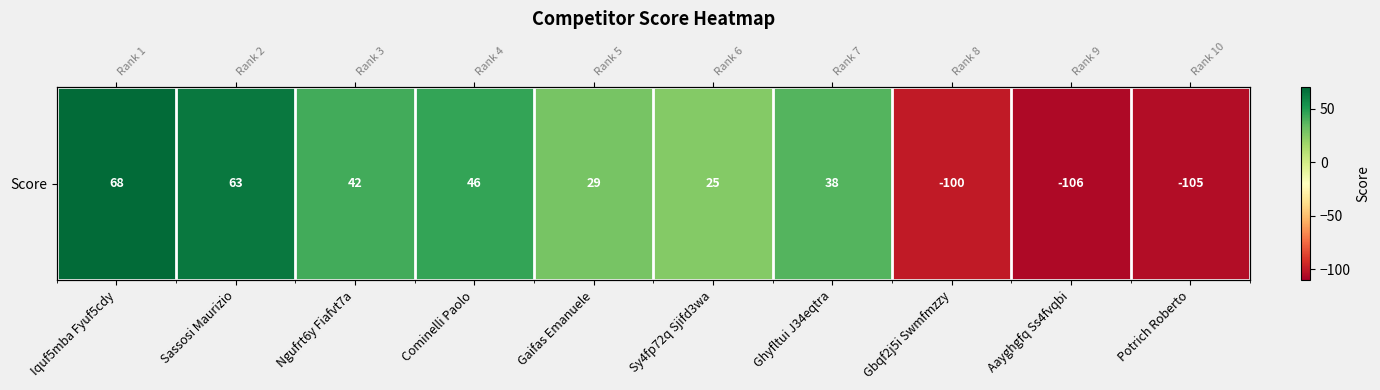

How many positive values are there?

7